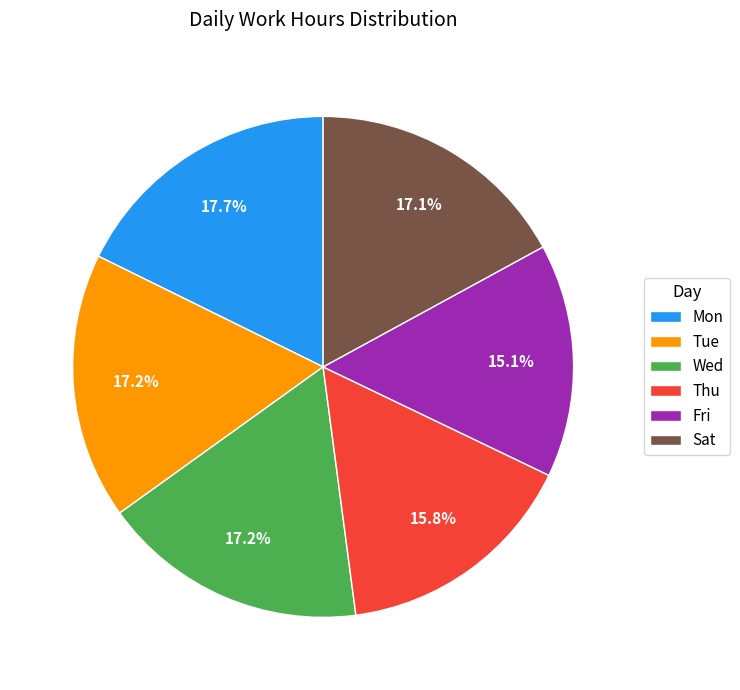

Between Mon and Fri, which is larger?

Mon